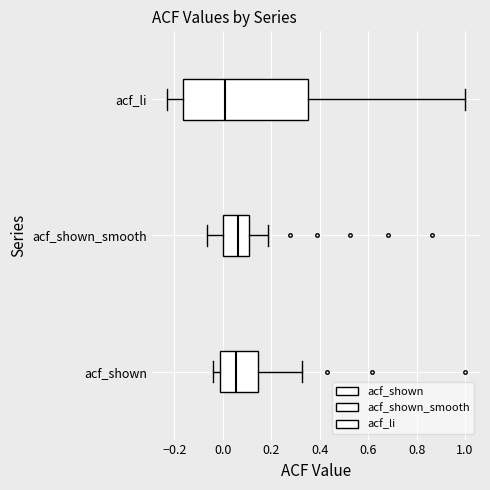

Which box's median line is the furthest to the left?

acf_li